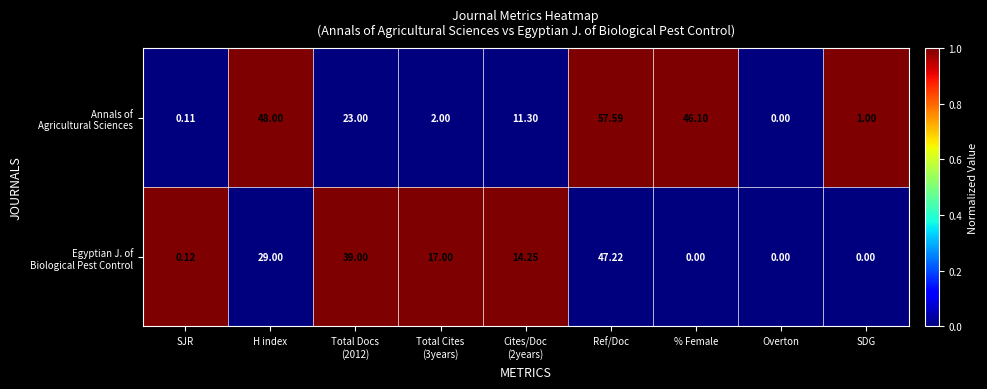

How many data points does each series have?

9